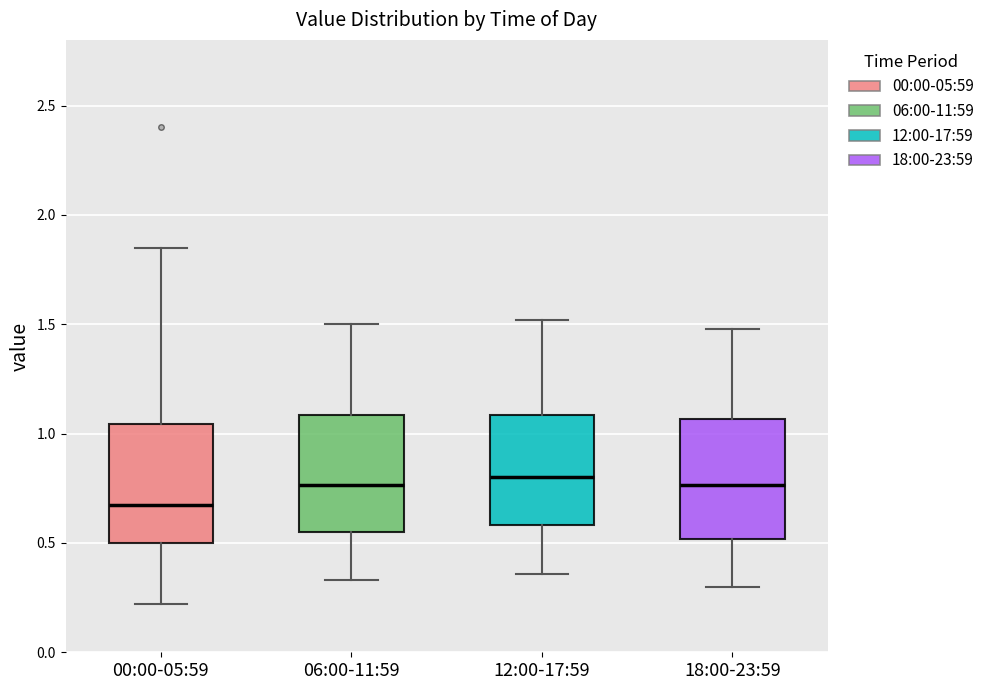

Reading left to right, read every box against the y-axis: the position of its median line, the range the box covers, and the ends of its whiskers. The values are not printed on the chart, so give them approximately, as read against the axis.

00:00-05:59: median 0.70, box 0.50 to 1.05, whiskers 0.20 to 1.85
06:00-11:59: median 0.75, box 0.55 to 1.10, whiskers 0.35 to 1.50
12:00-17:59: median 0.80, box 0.60 to 1.10, whiskers 0.35 to 1.50
18:00-23:59: median 0.75, box 0.50 to 1.05, whiskers 0.30 to 1.50